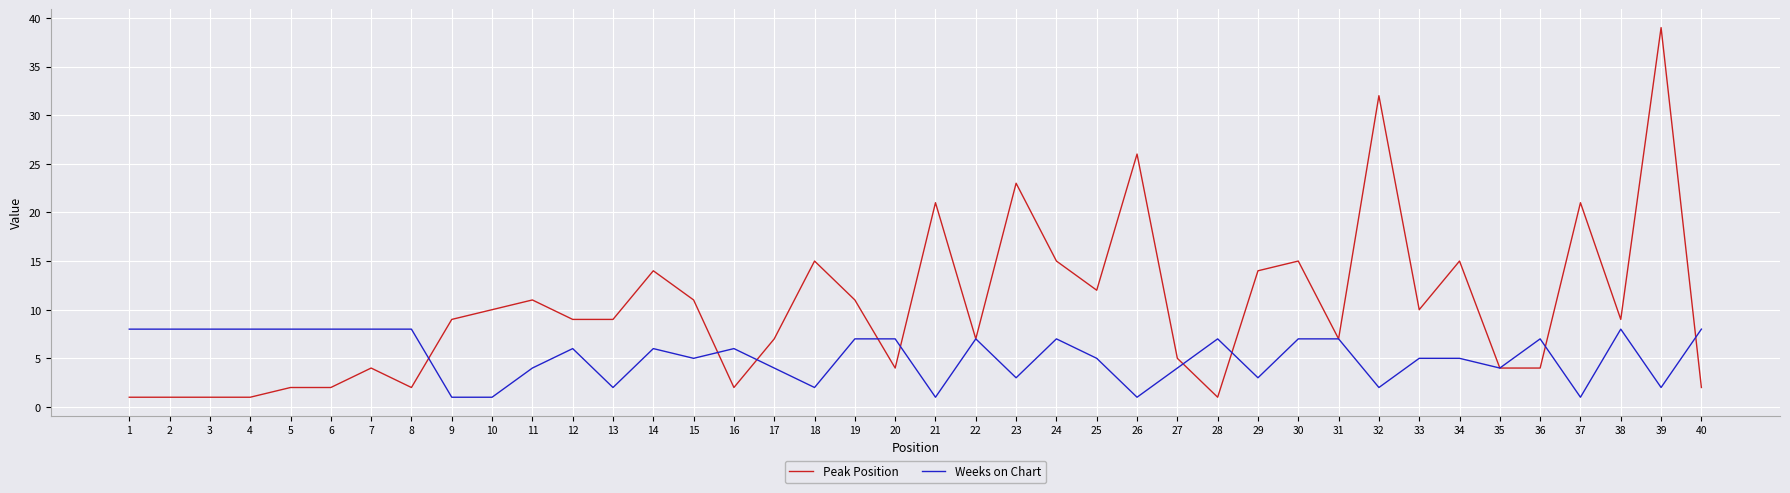

What is the difference between the highest and lowest values at 11?

7